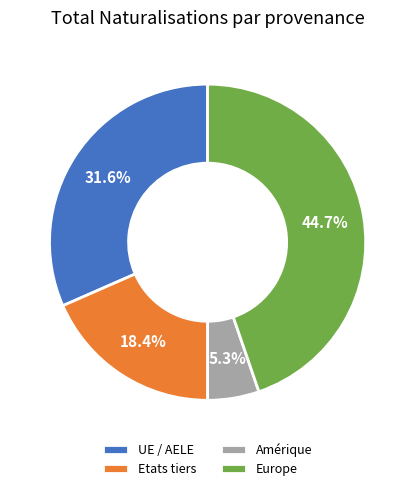

True or false: Amérique accounts for 1% of the total.

False